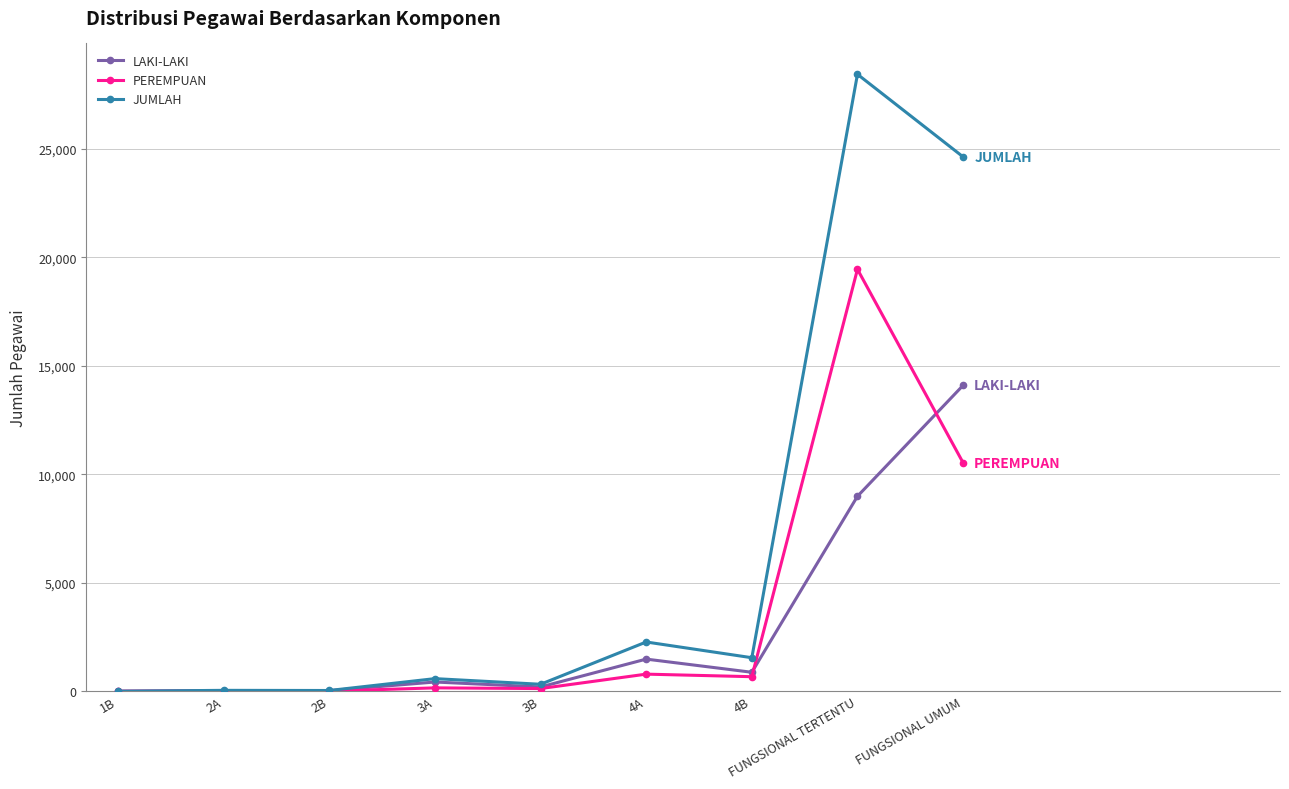

Rank the series by their maximum value, from lowest to highest.

LAKI-LAKI, PEREMPUAN, JUMLAH